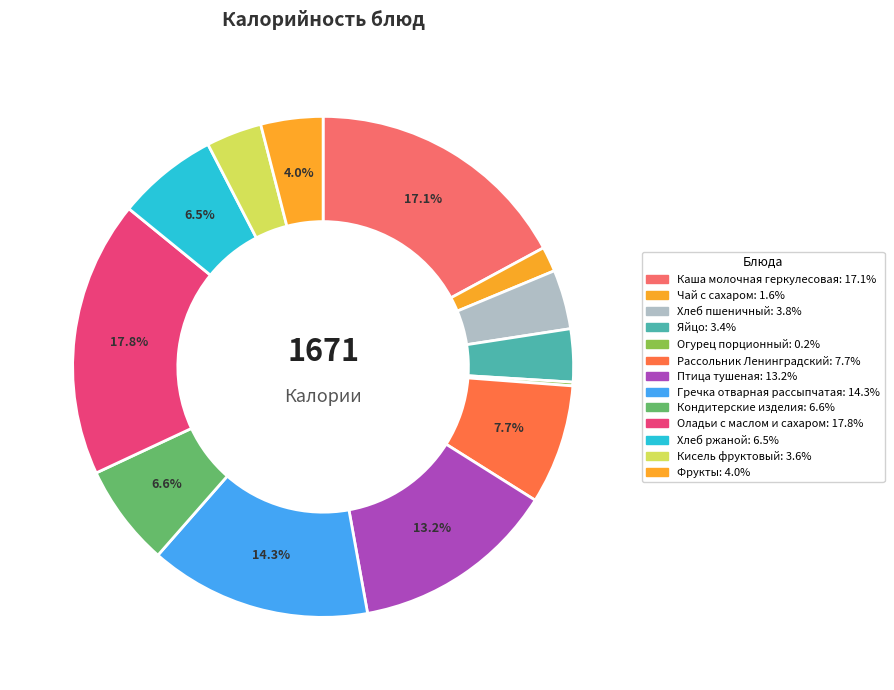

Rank the categories by value from lowest to highest.

Огурец порционный, Чай с сахаром, Яйцо, Кисель фруктовый, Хлеб пшеничный, Фрукты, Хлеб ржаной, Кондитерские изделия, Рассольник Ленинградский, Птица тушеная, Гречка отварная рассыпчатая, Каша молочная геркулесовая, Оладьи с маслом и сахаром